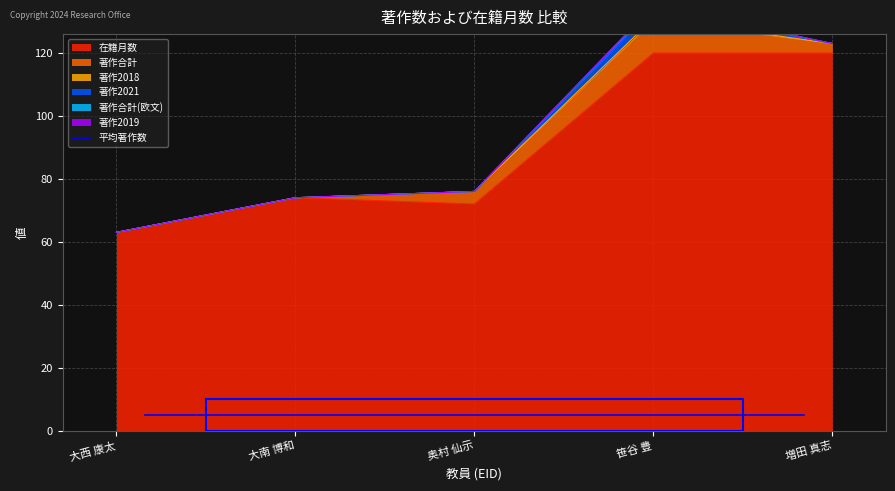

Which series has the largest total across all categories?

在籍月数